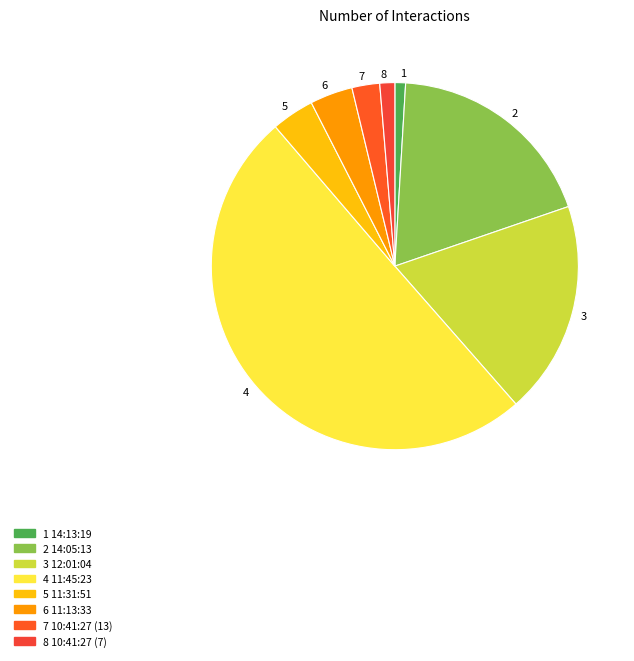

Combined, do 5 and 2 account for over 50%?

No